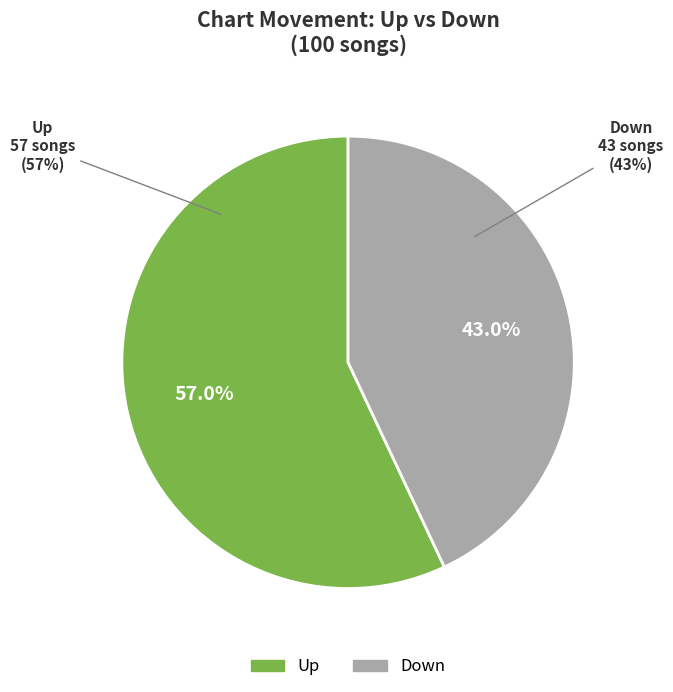

Which slice is the smallest?

down